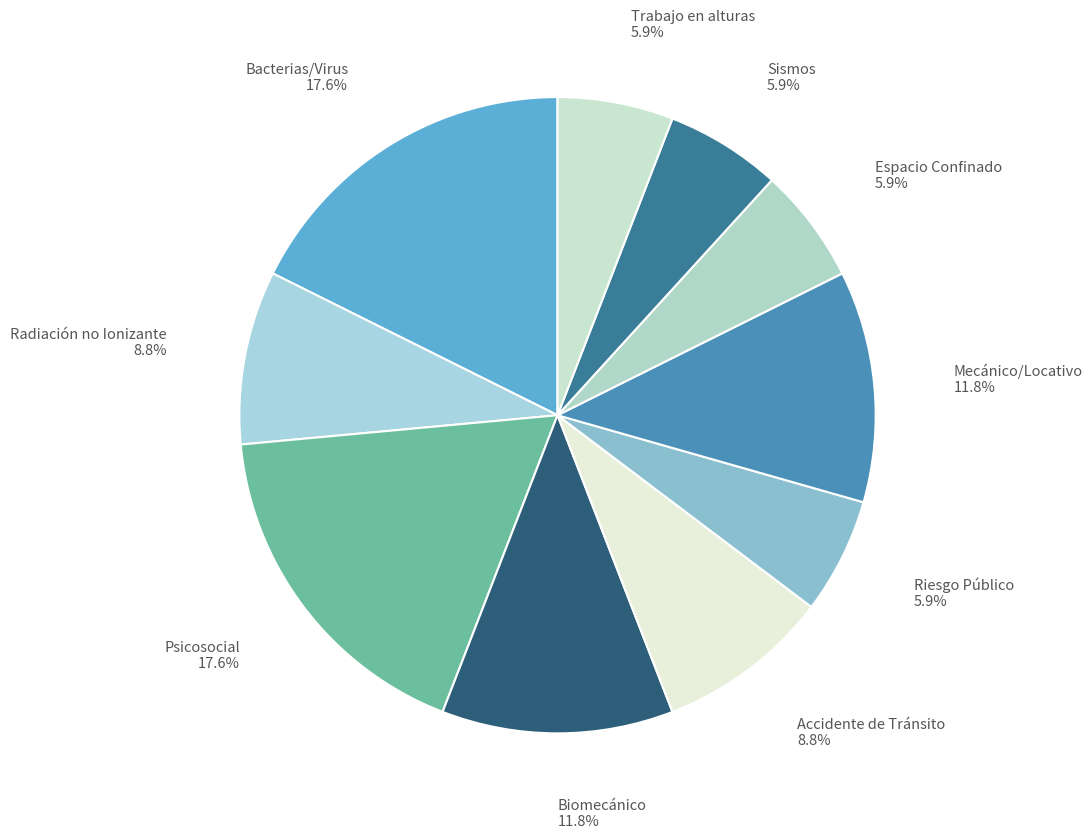

How many segments does this pie chart have?

10